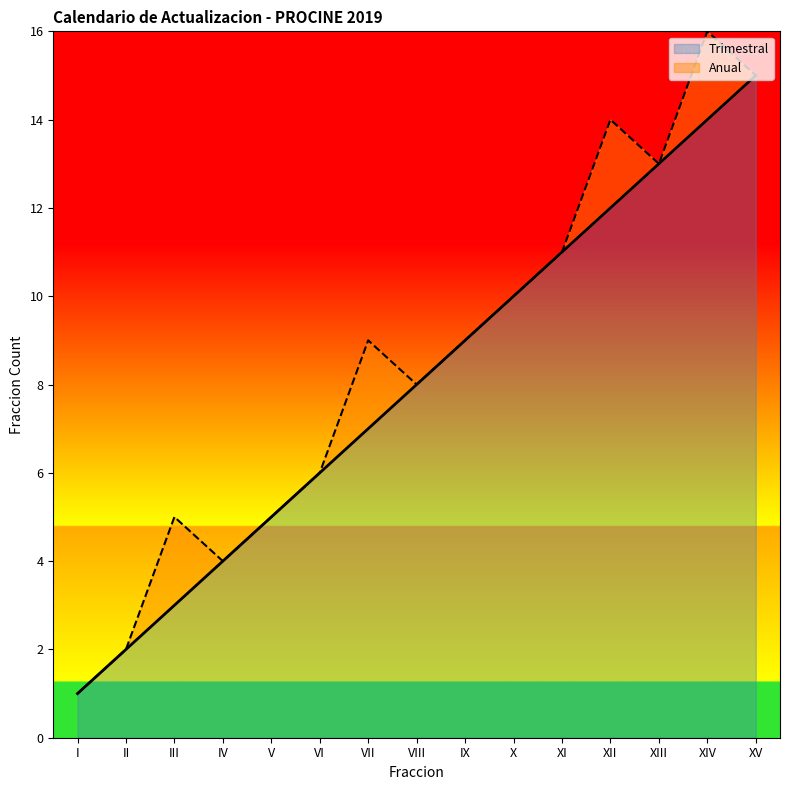

Is it true that the value at III is 5?

False